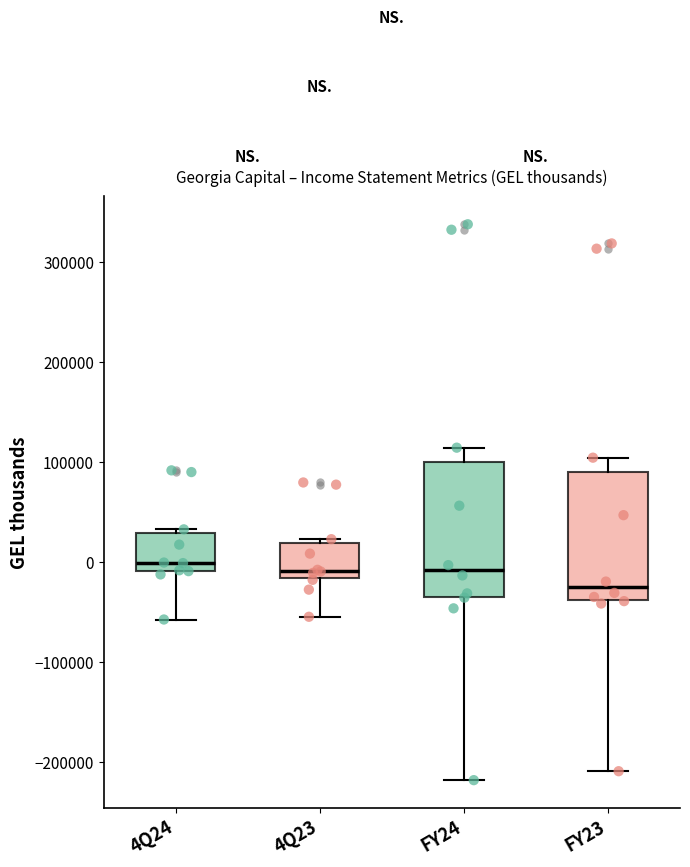

Where does the lower whisker of the box for FY23 end on the y-axis? The values are not printed on the chart, so give them approximately, as read against the axis.

-210000